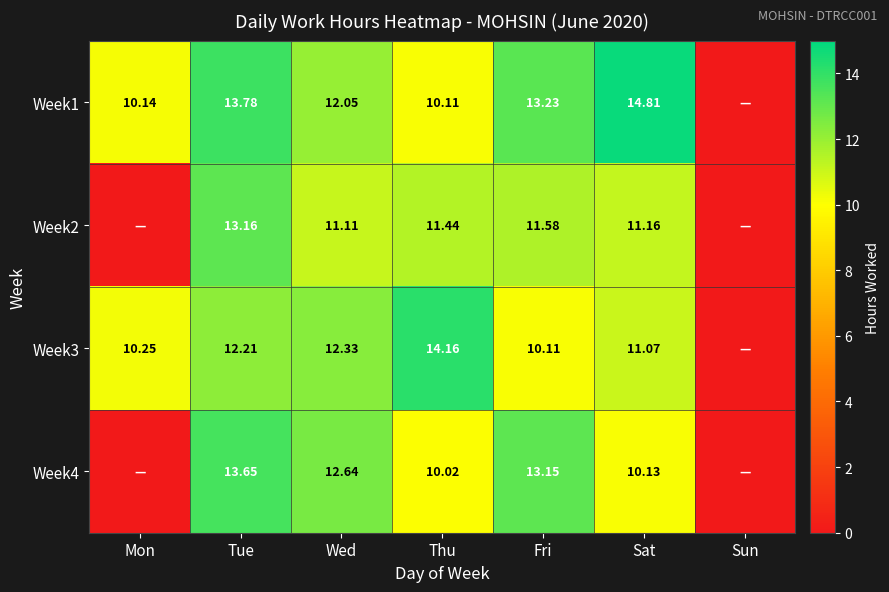

What is the difference between the second highest and second lowest values in the Week4 series?

13.2